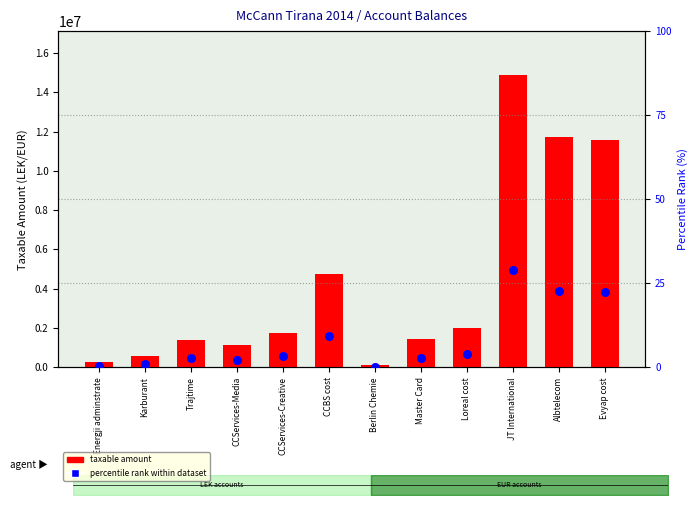

Which series contains the highest Y value?

taxable amount